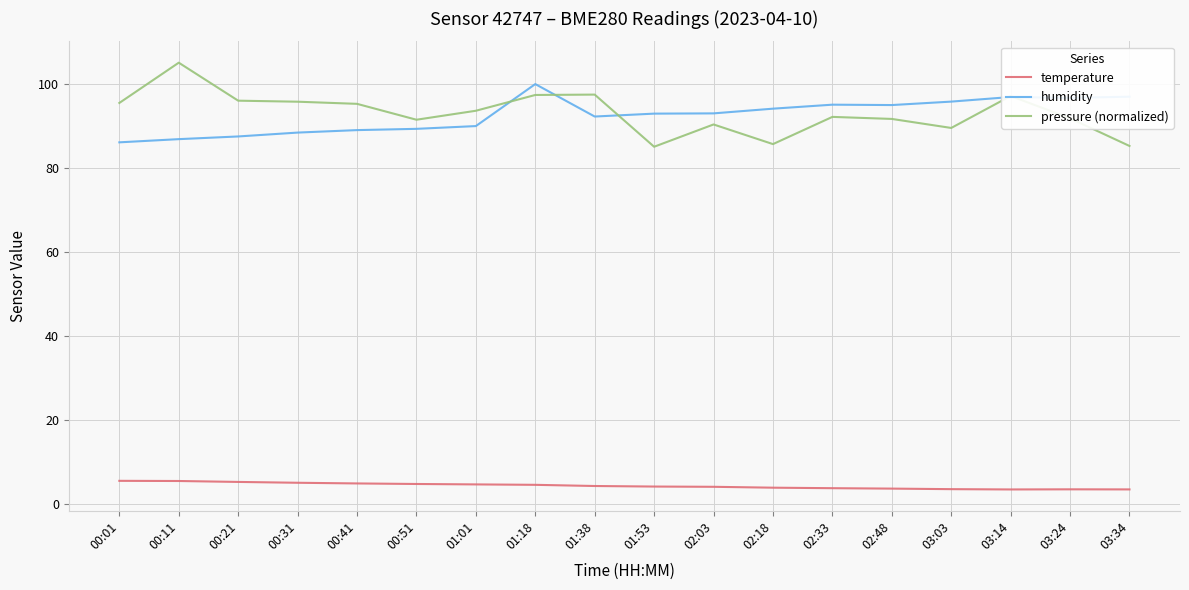

True or false: temperature has a value of 4.6 at 01:18.

True